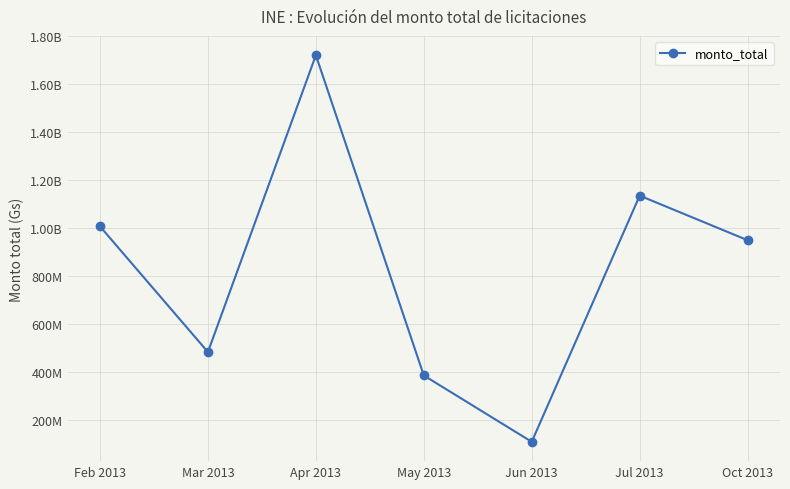

What is the difference between the maximum and minimum values?

1610600000